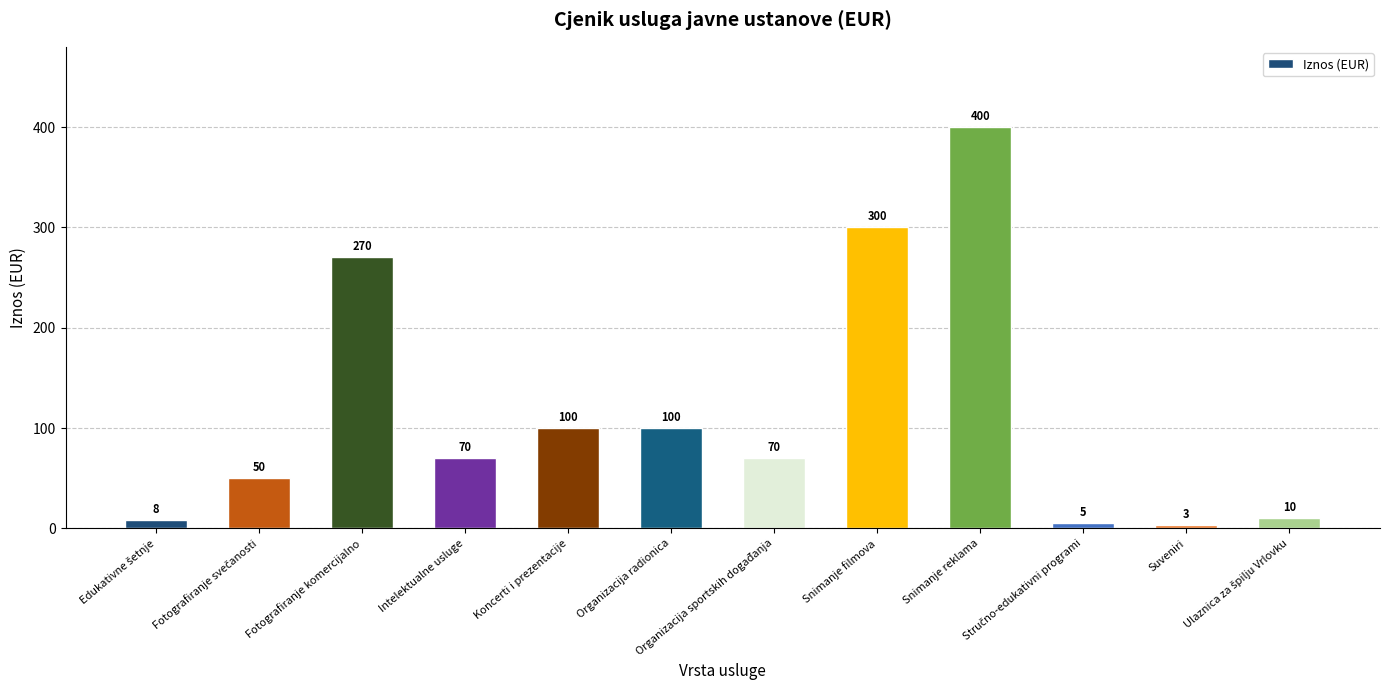

What is the approximate value at Fotografiranje komercijalno, to the nearest 5?

270